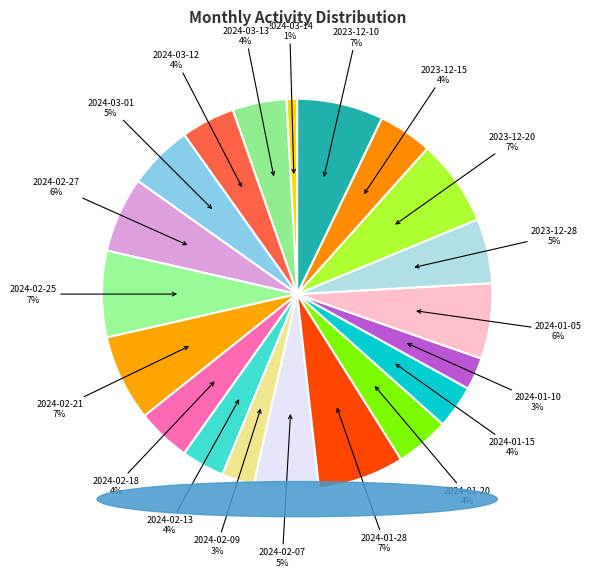

Is 2024-01-10 the majority of the pie?

No